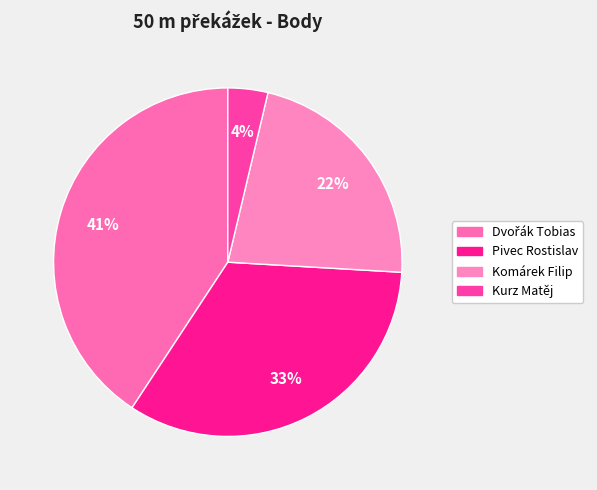

Is Kurz Matěj the majority of the pie?

No